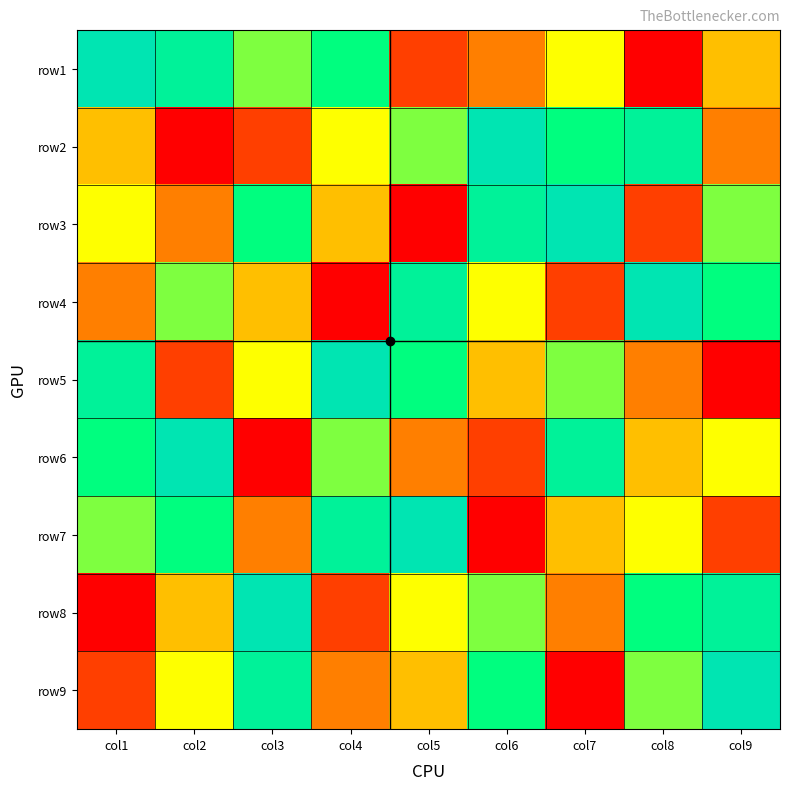

Rank the series at col3 from highest to lowest value.

row8, row9, row3, row1, row5, row4, row7, row2, row6